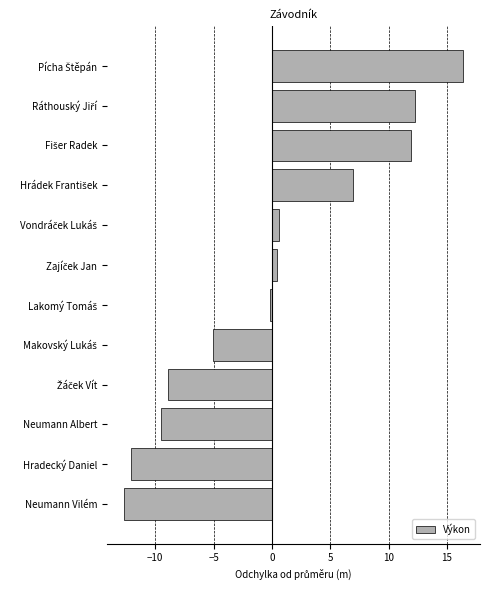

The chart shows a value of -17.8 at Hradecký Daniel. True or false?

False